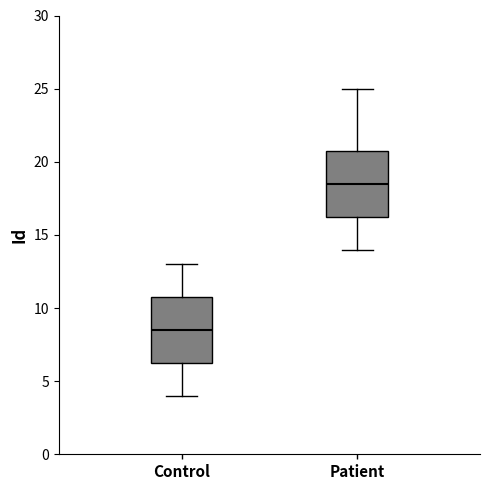

Where does the median line of the box for Control sit on the y-axis? The values are not printed on the chart, so give them approximately, as read against the axis.

8.5